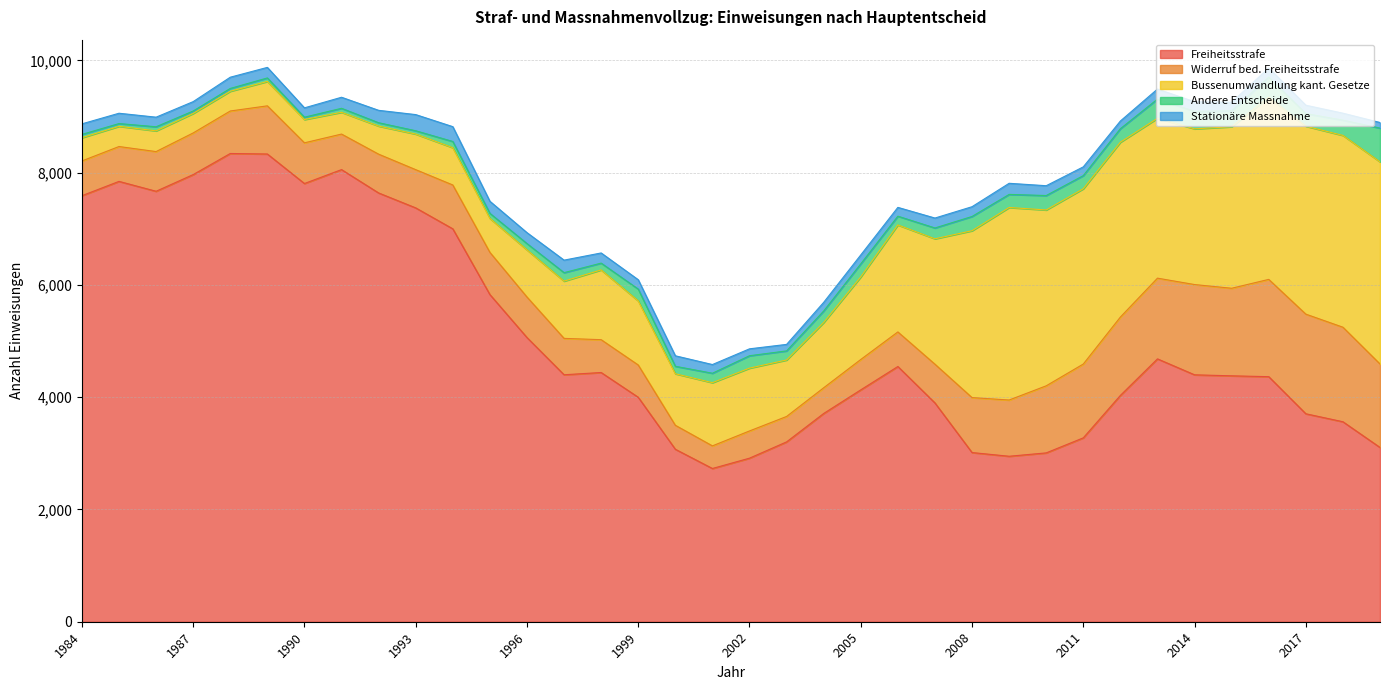

Does the chart have visible grid lines?

Yes